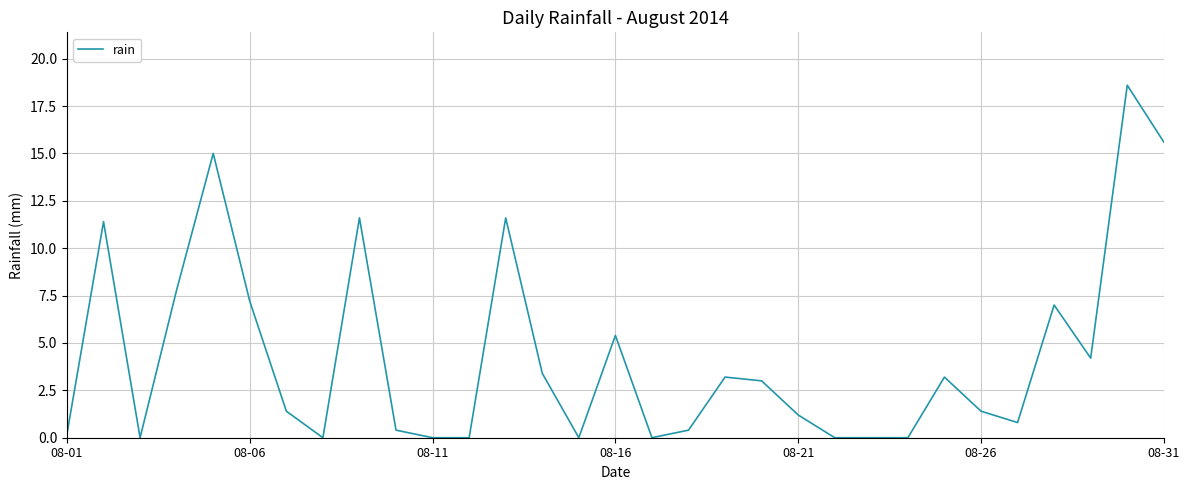

What is the difference between the maximum and minimum values?

18.6